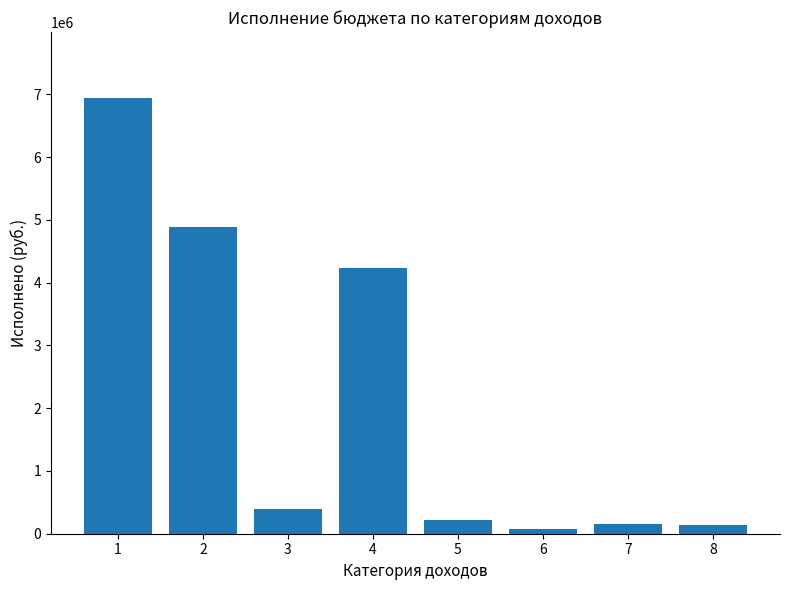

What is the difference between the values at 8 and 5?

85084.0